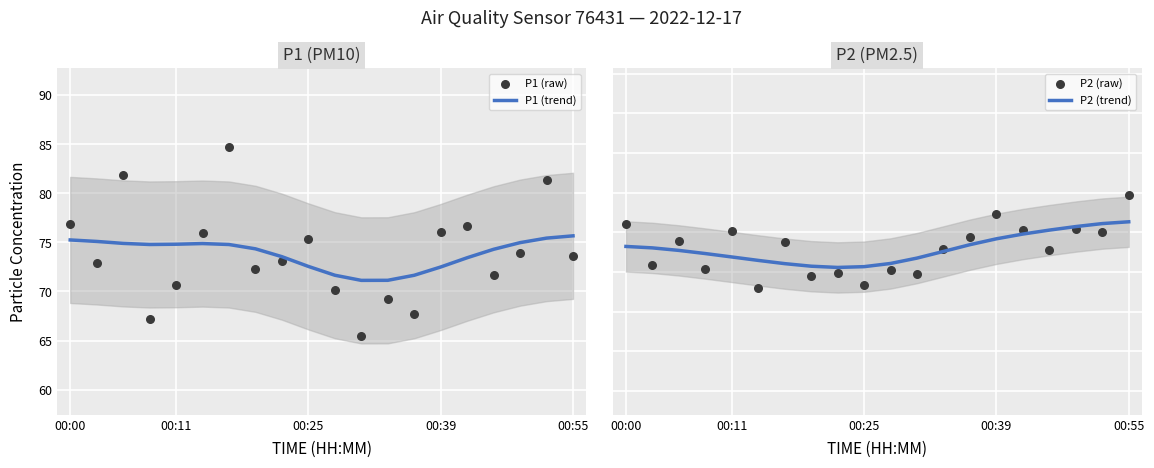

Which series has the largest Y range (max minus min)?

P1 points